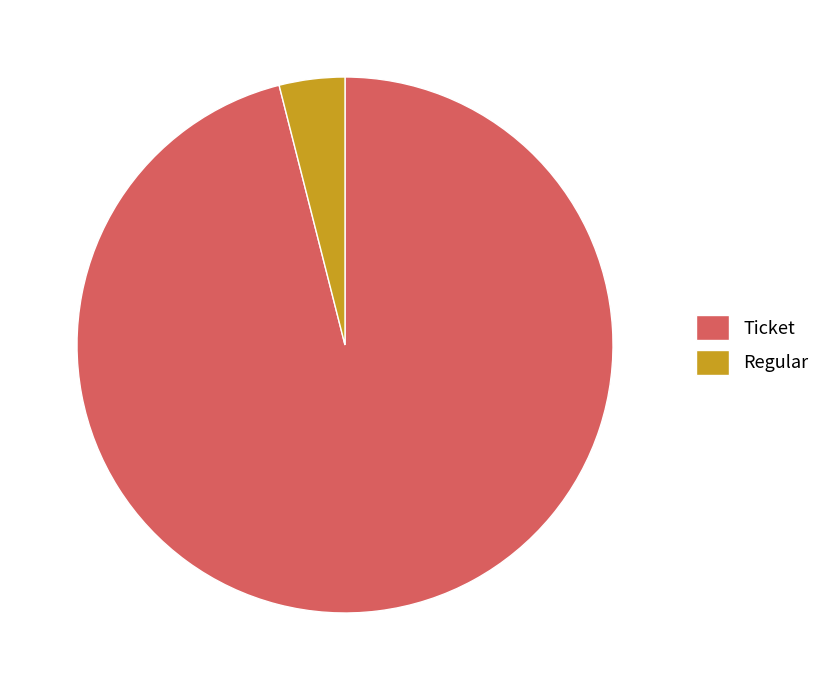

Rank the categories by value from lowest to highest.

Regular, Ticket